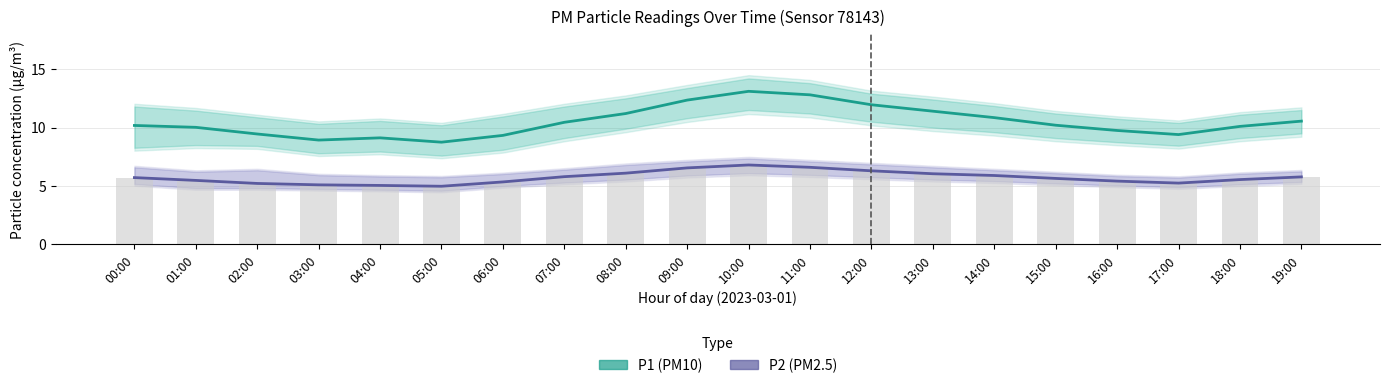

What is the average value of the P1 (PM10) series?

10.5